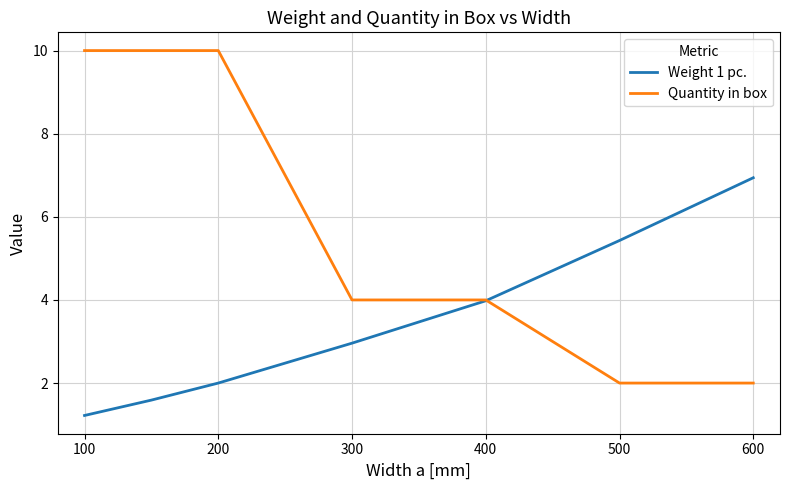

How many intersections are there between Weight 1 pc. and Quantity in box?

1